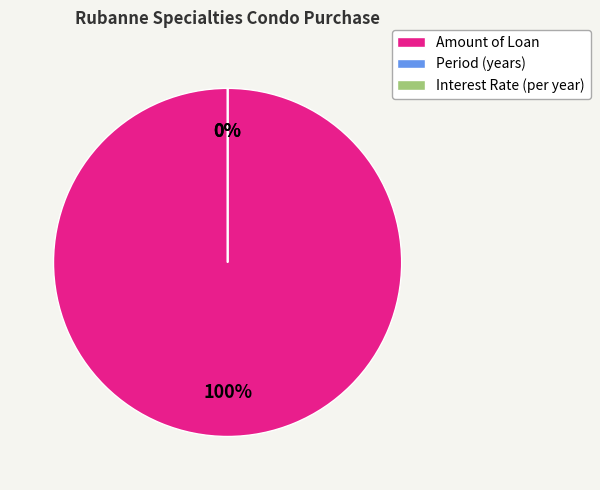

Rank the categories by value from highest to lowest.

Amount of Loan, Period (years), Interest Rate (per year)